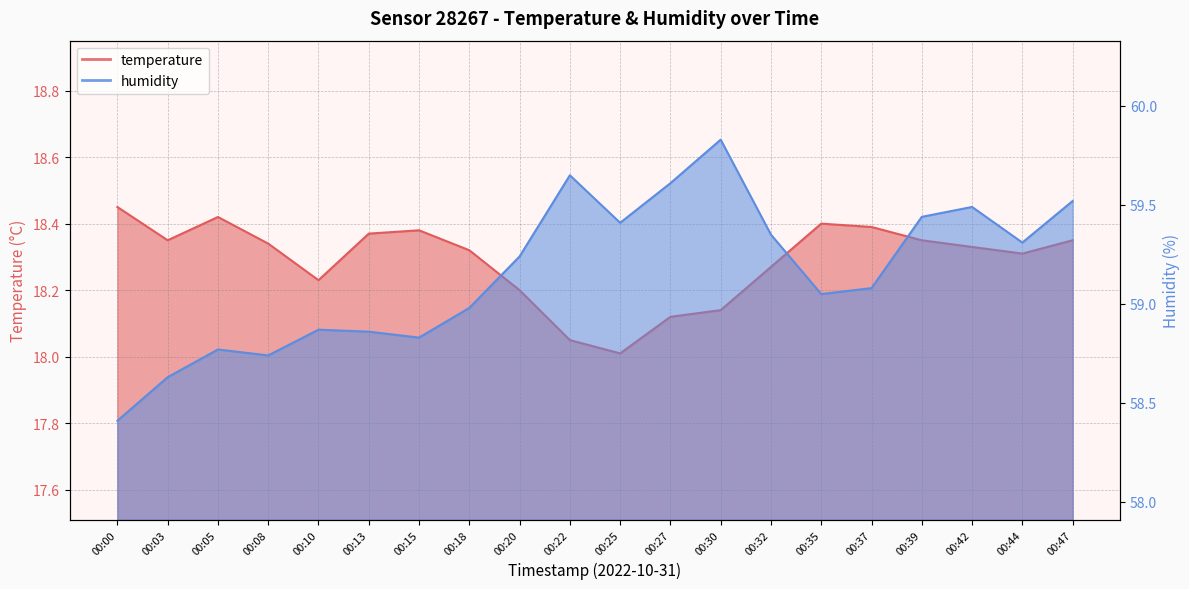

Reading right to left, transcribe all the data shown in this chart.

temperature: 18.4	18.3	18.3	18.4	18.4	18.4	18.3	18.1	18.1	18.0	18.1	18.2	18.3	18.4	18.4	18.2	18.3	18.4	18.4	18.4
humidity: 59.5	59.3	59.5	59.4	59.1	59.0	59.4	59.8	59.6	59.4	59.6	59.2	59.0	58.8	58.9	58.9	58.7	58.8	58.6	58.4